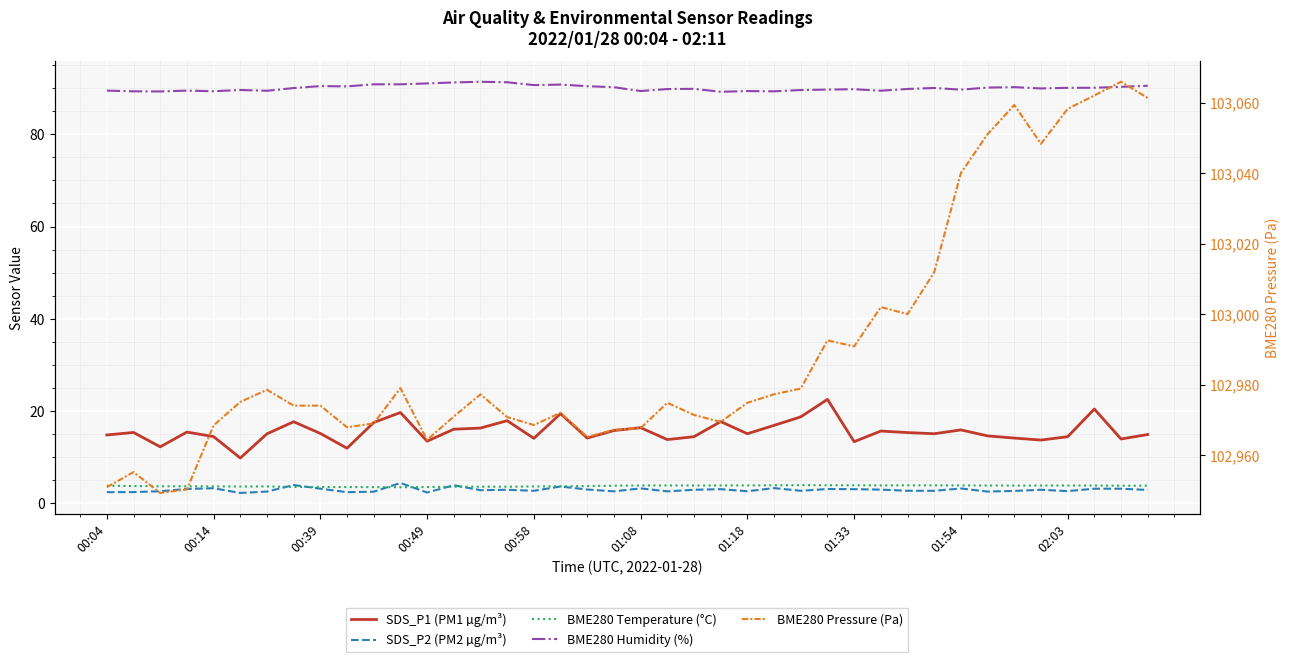

Count the number of data series in this chart.

5